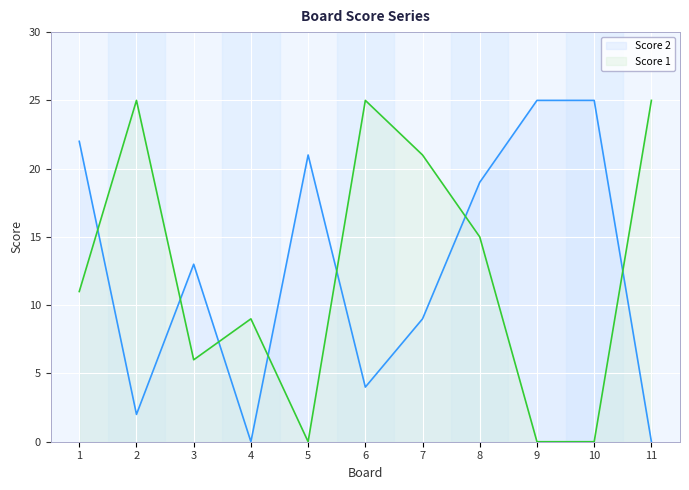

Reading left to right, list all the values displayed in this chart.

Score 1: 11	25	6	9	0	25	21	15	0	0	25
Score 2: 22	2	13	0	21	4	9	19	25	25	0